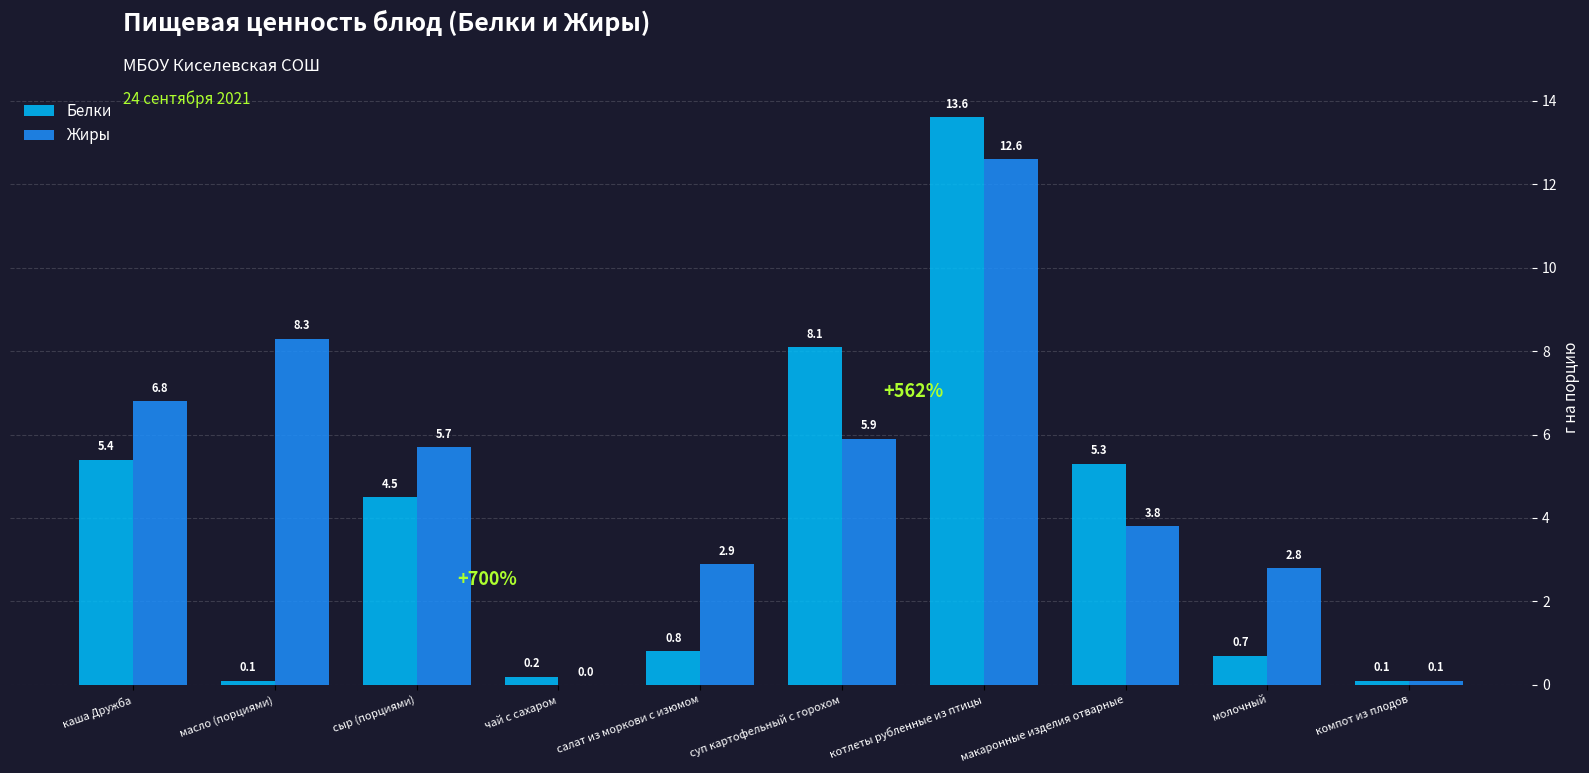

Where is Жиры nearest to the value 6?

суп картофельный с горохом